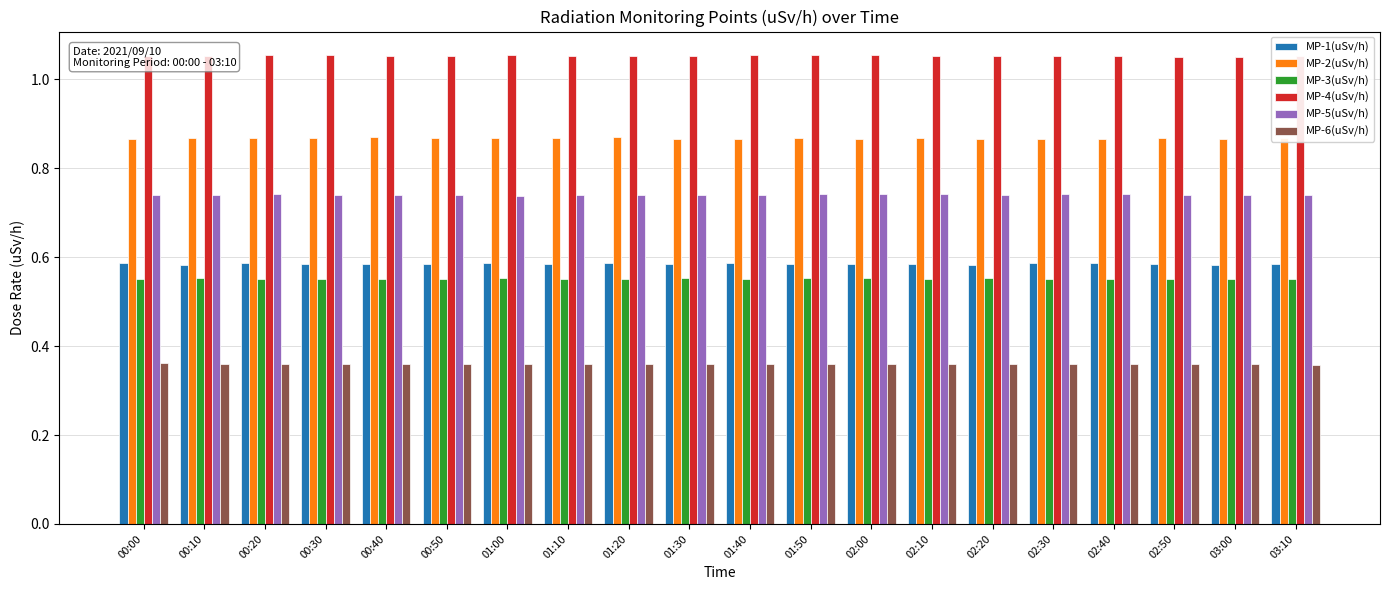

How many MP-2(uSv/h) values are between 0 and 1?

20